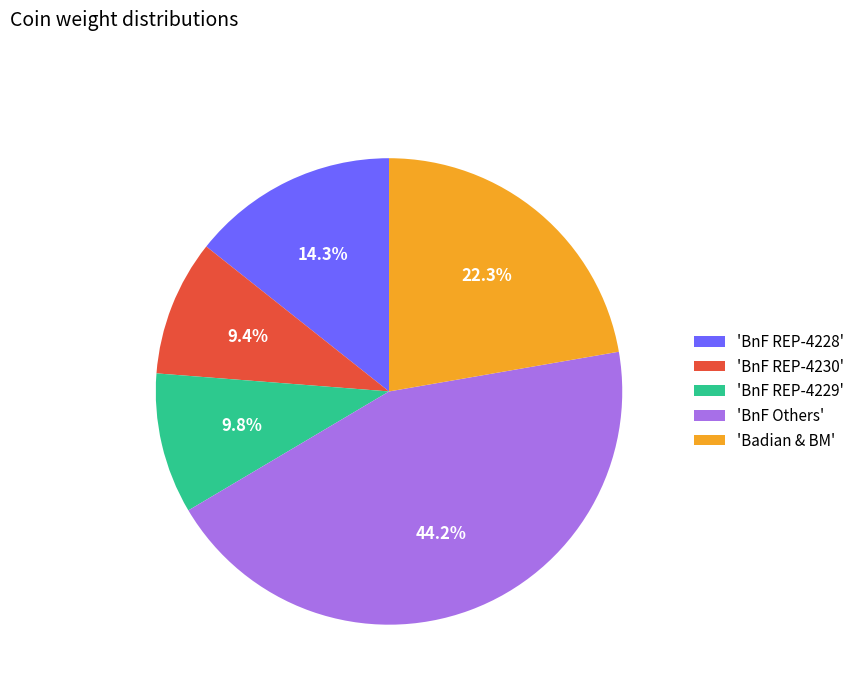

What portion of the pie excludes 'BnF REP-4229'?

90.2%